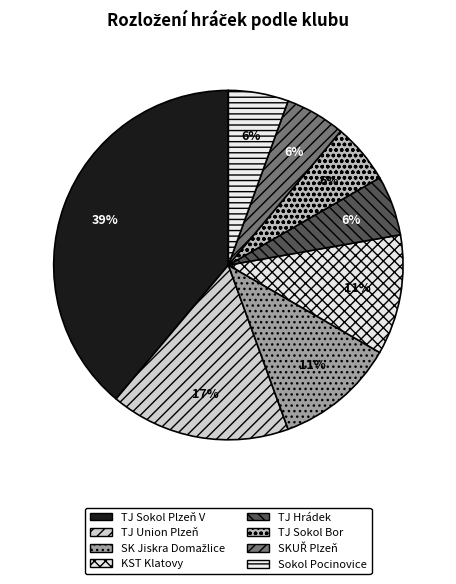

What is the largest slice in the pie chart?

TJ Sokol Plzeň V